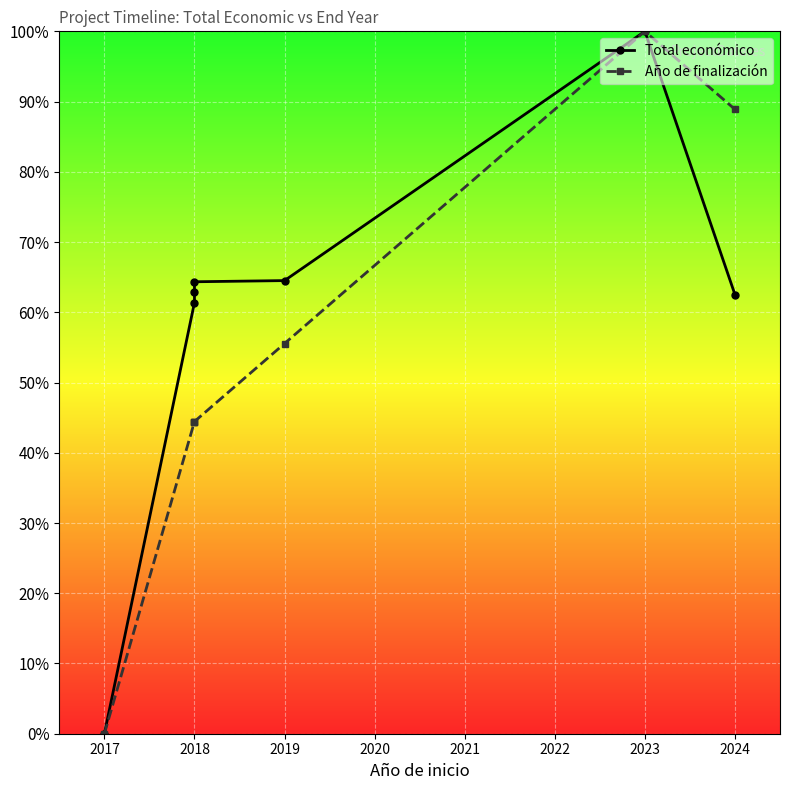

How many data points in Año de finalización are above 44?

6